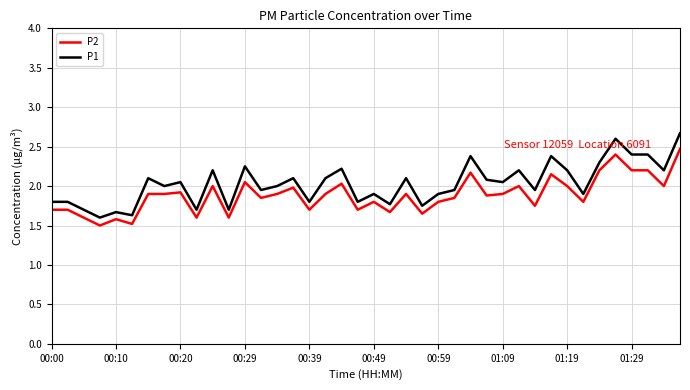

What is the minimum value shown in the chart?

1.5